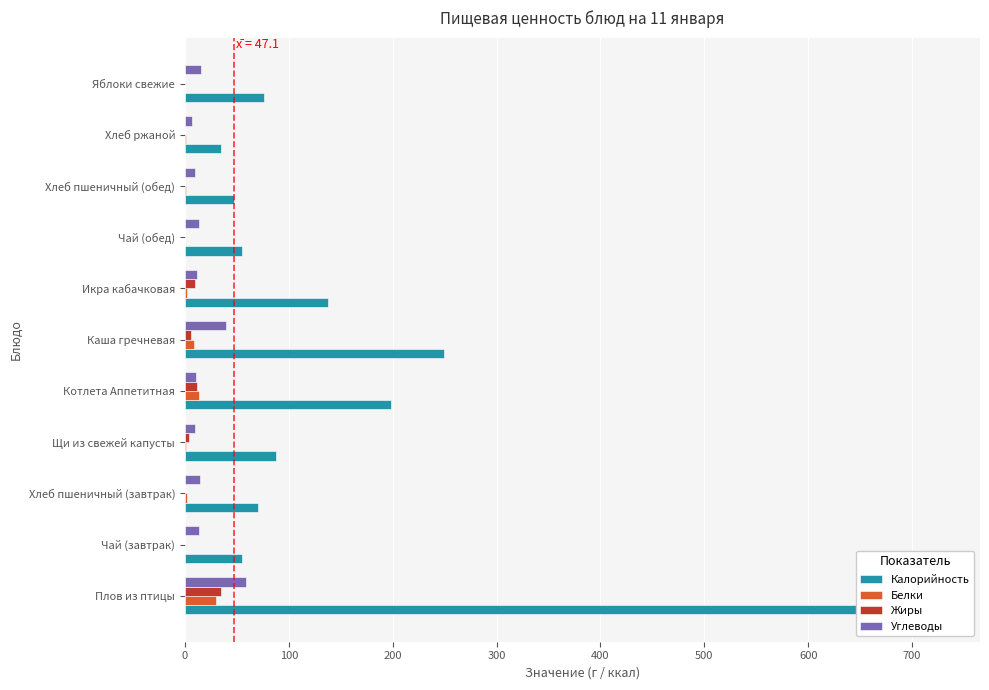

Count the number of data series in this chart.

4